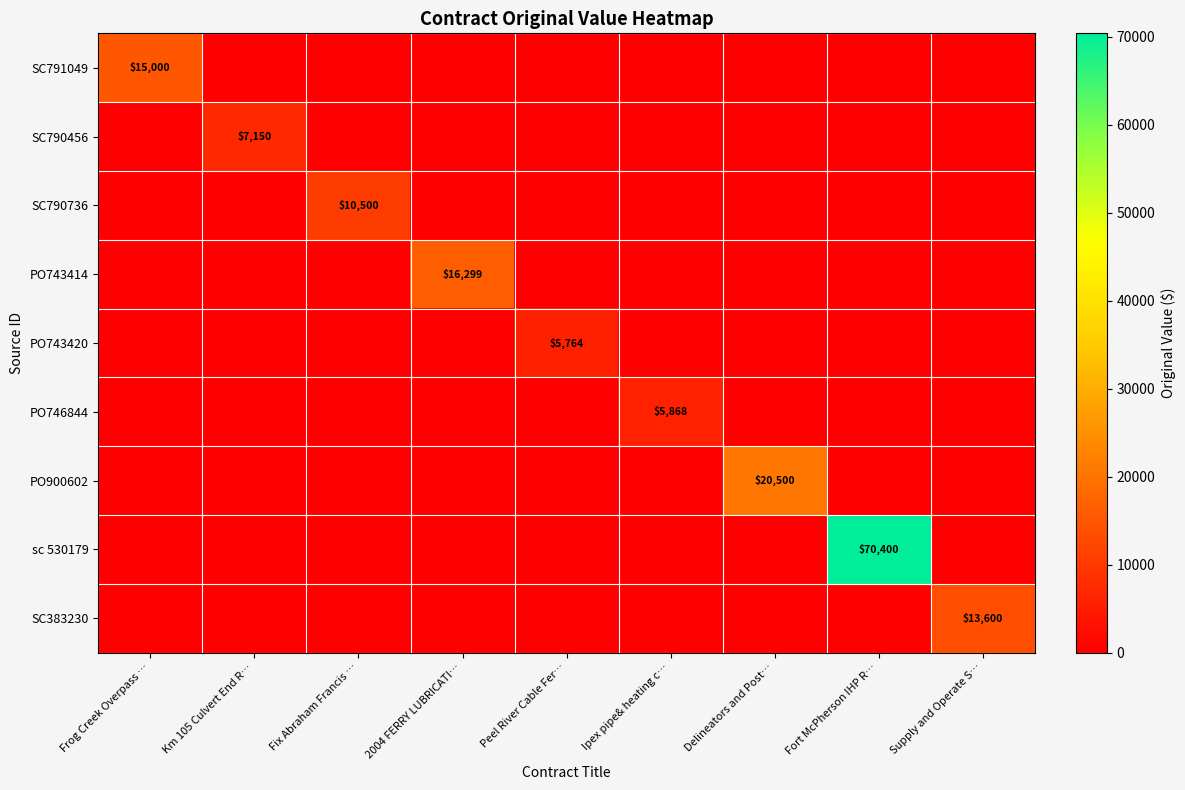

True or false: SC383230 has a value of 4307.0 at Frog Creek Overpass ….

False